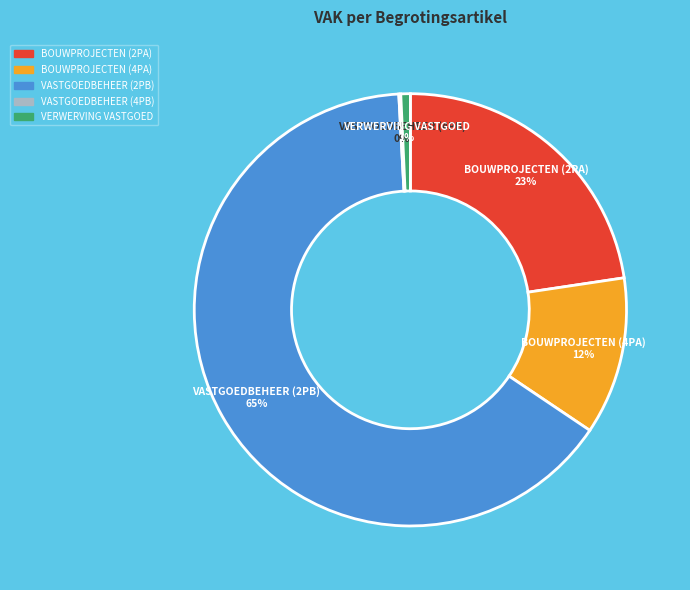

To the nearest percent, what is the average slice percentage?

20%